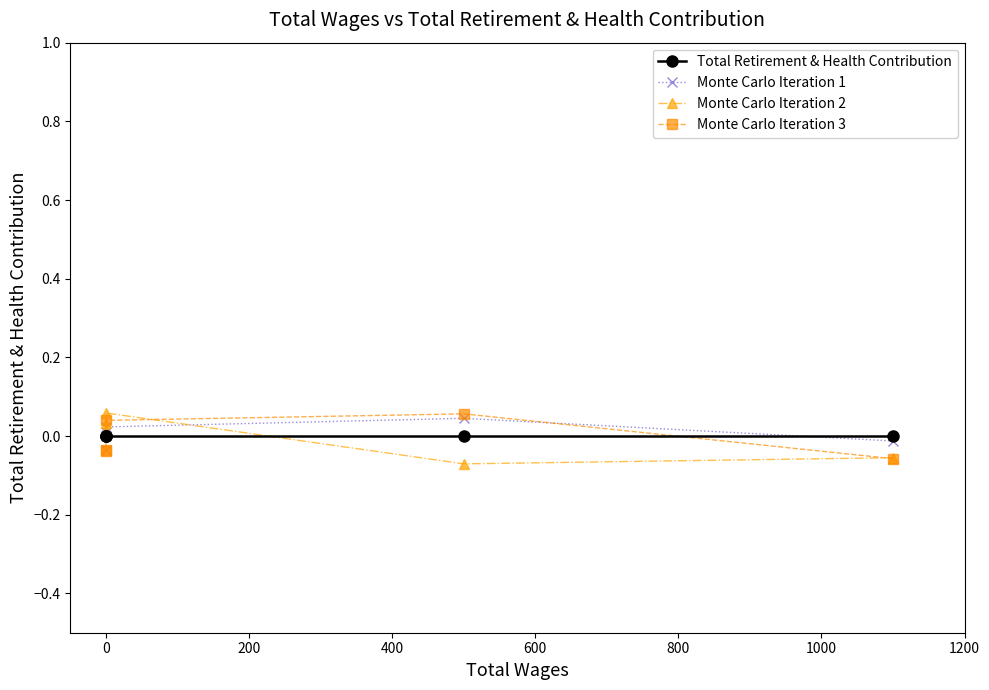

What is the lowest value of the Monte Carlo Iteration 2 series?

-0.1